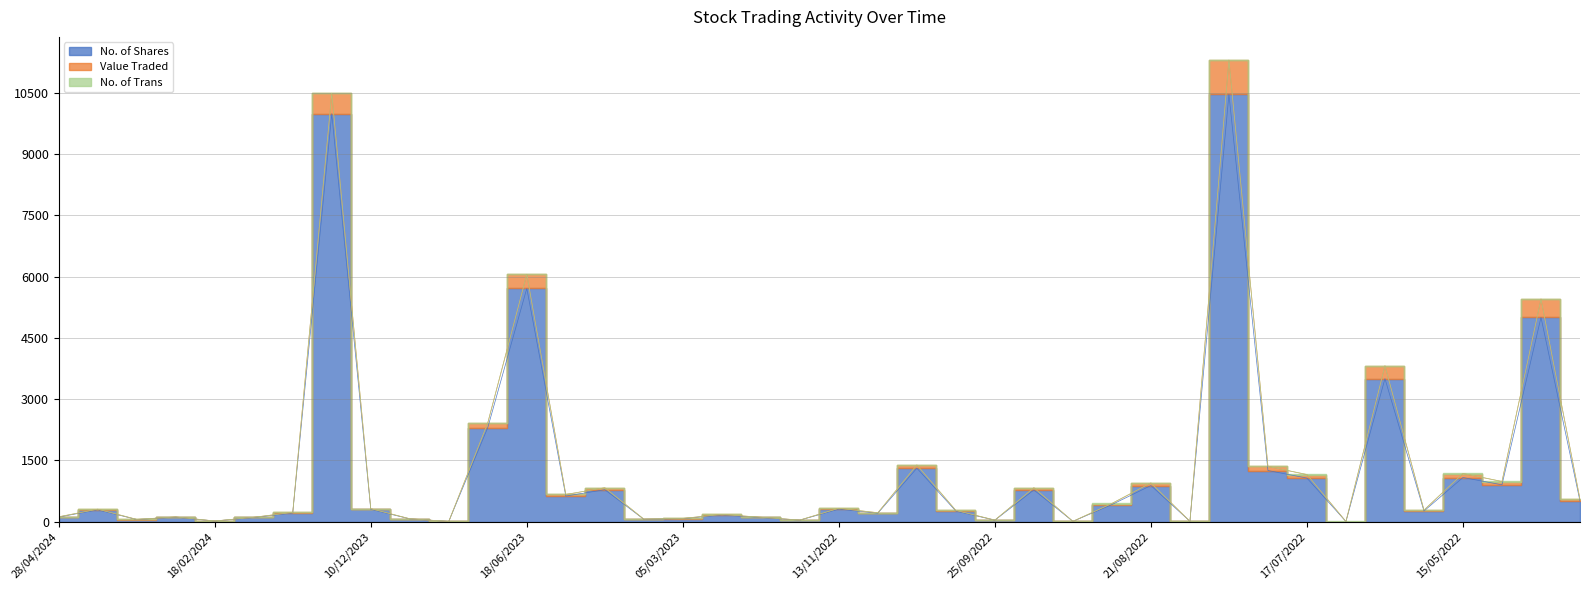

Rank the series by their maximum value, from lowest to highest.

No. of Trans, Value Traded, No. of Shares